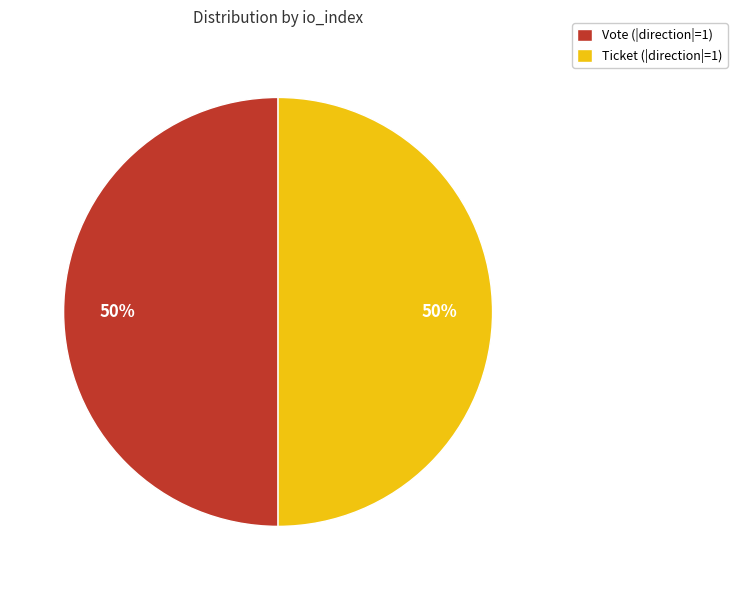

True or false: Ticket (|direction|=1) accounts for 50% of the total.

True